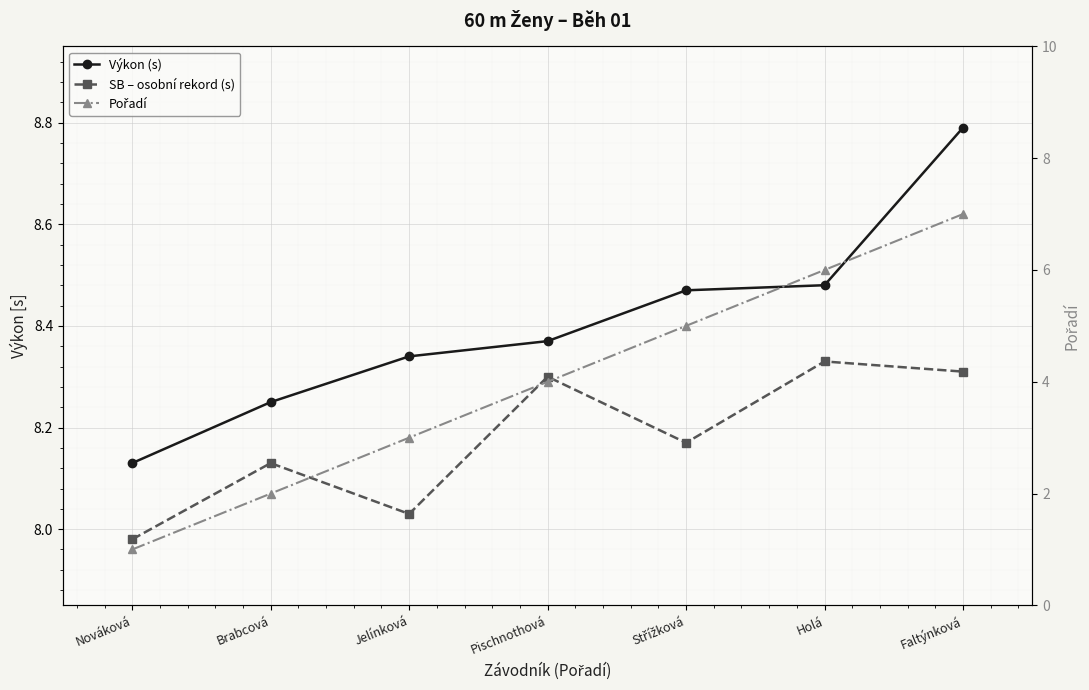

How many values in the Pořadí series exceed 4?

3